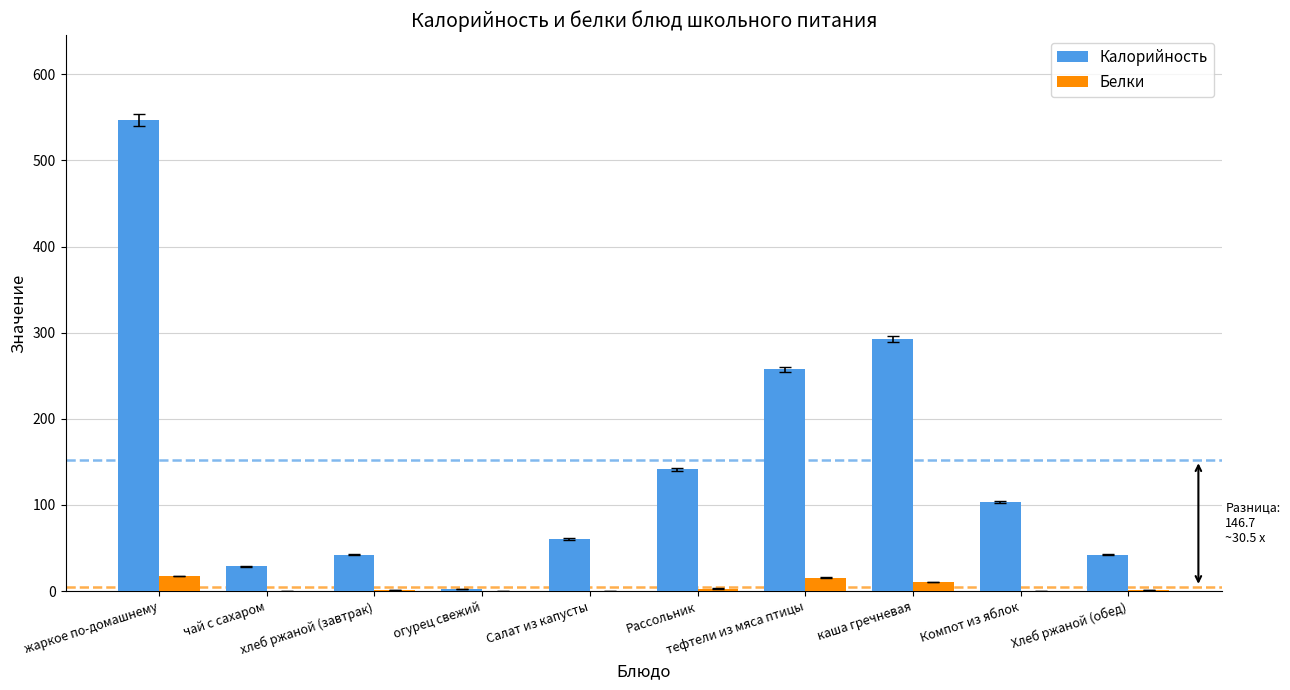

What is the sum of all Белки values?

49.8